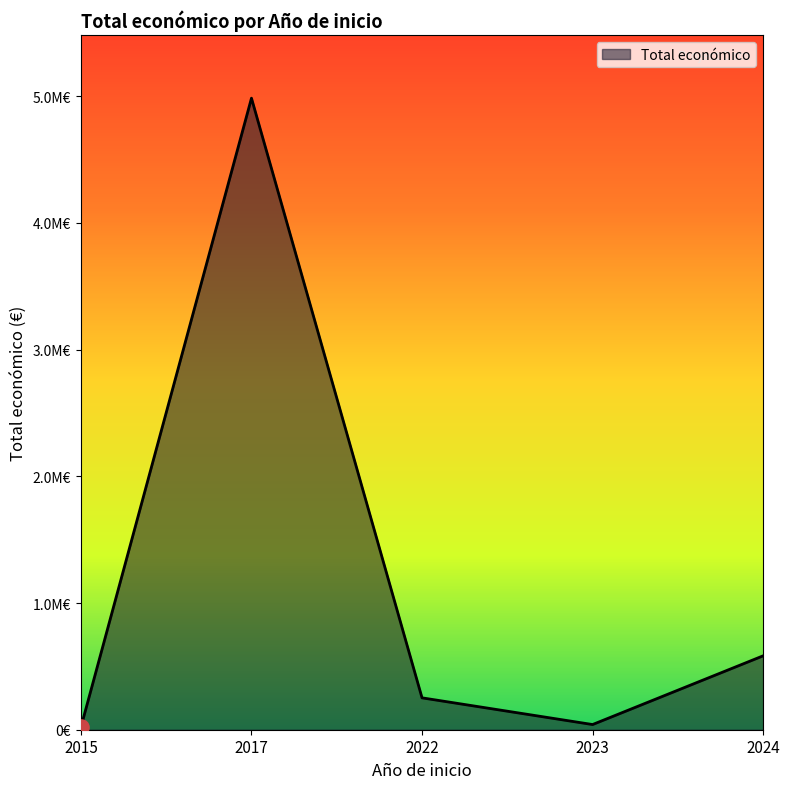

Does the chart have visible grid lines?

No